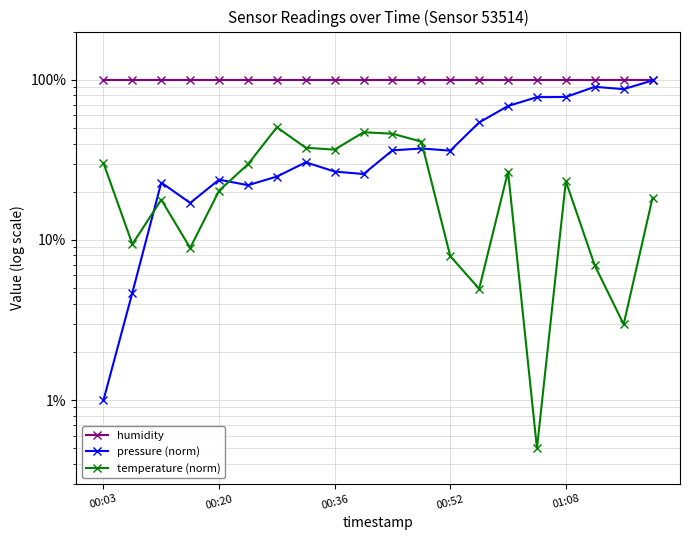

What are all the series names shown in the legend?

humidity, pressure (norm), temperature (norm)